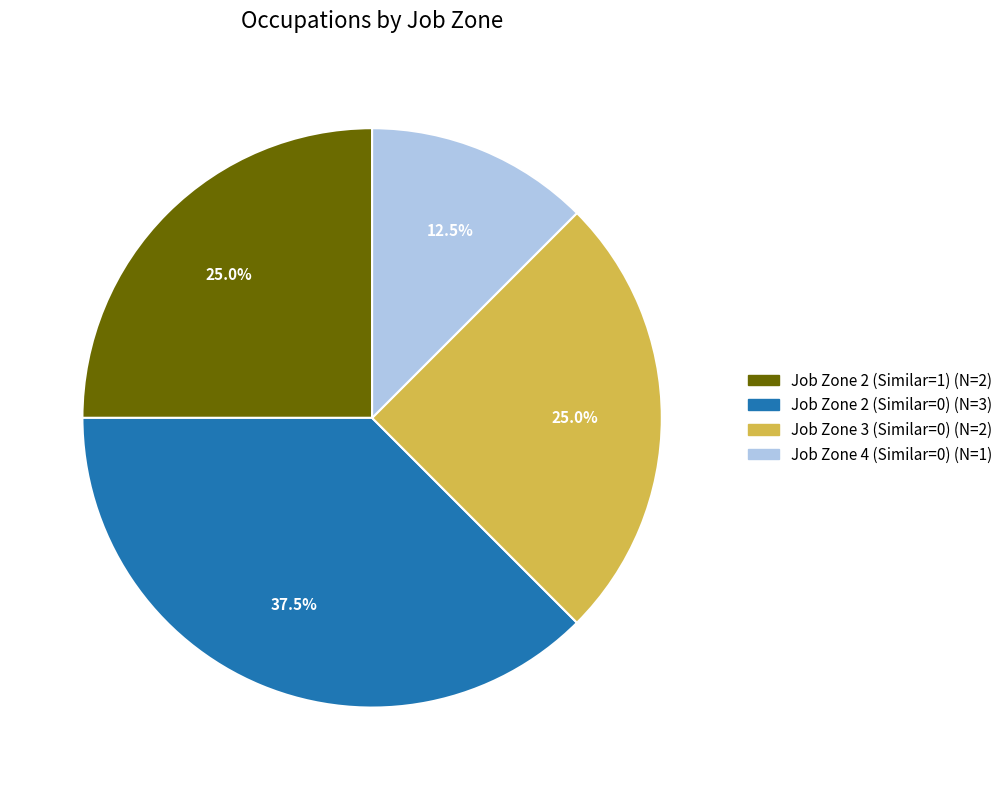

Is the sum of Job Zone 2 (Similar=0) and Job Zone 3 (Similar=0) greater than half?

Yes